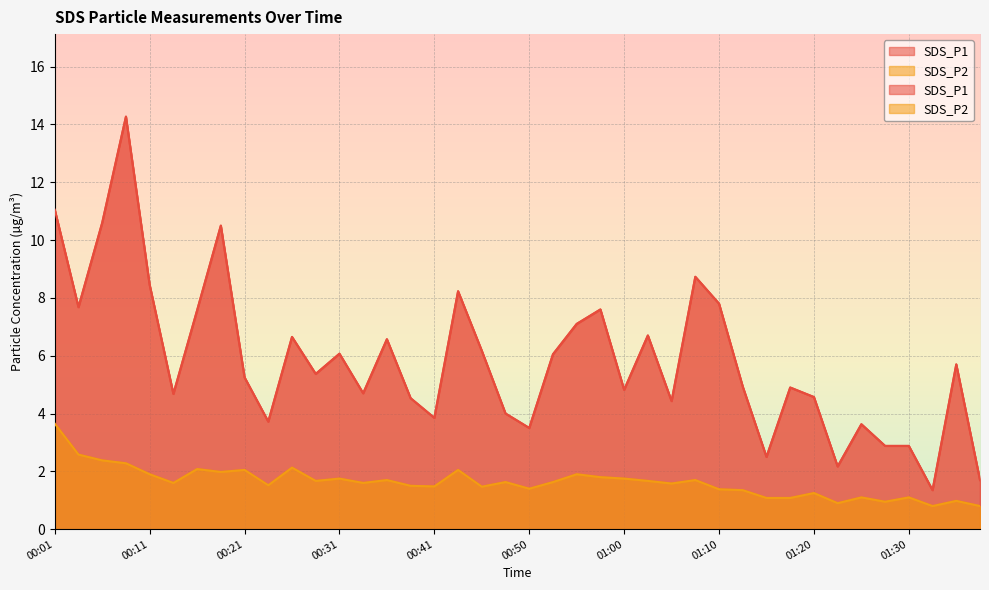

What is the sum of the SDS_P1 values at 01:12 and 00:26?

11.6